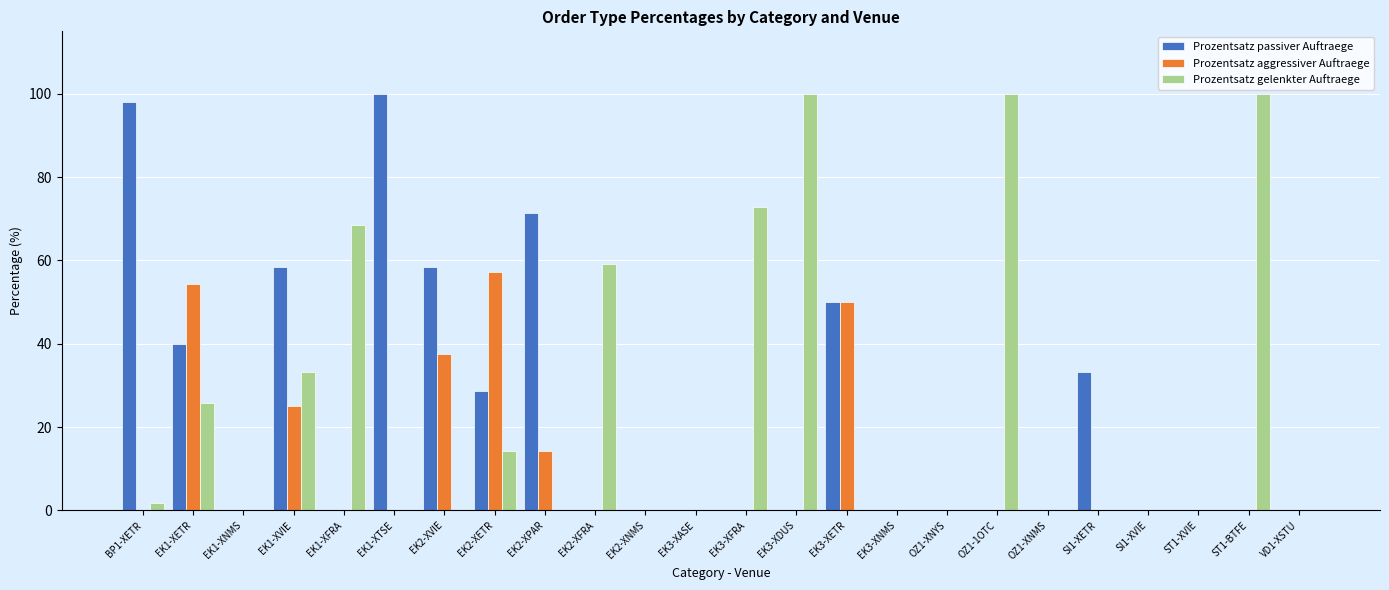

Are the bars horizontal?

No